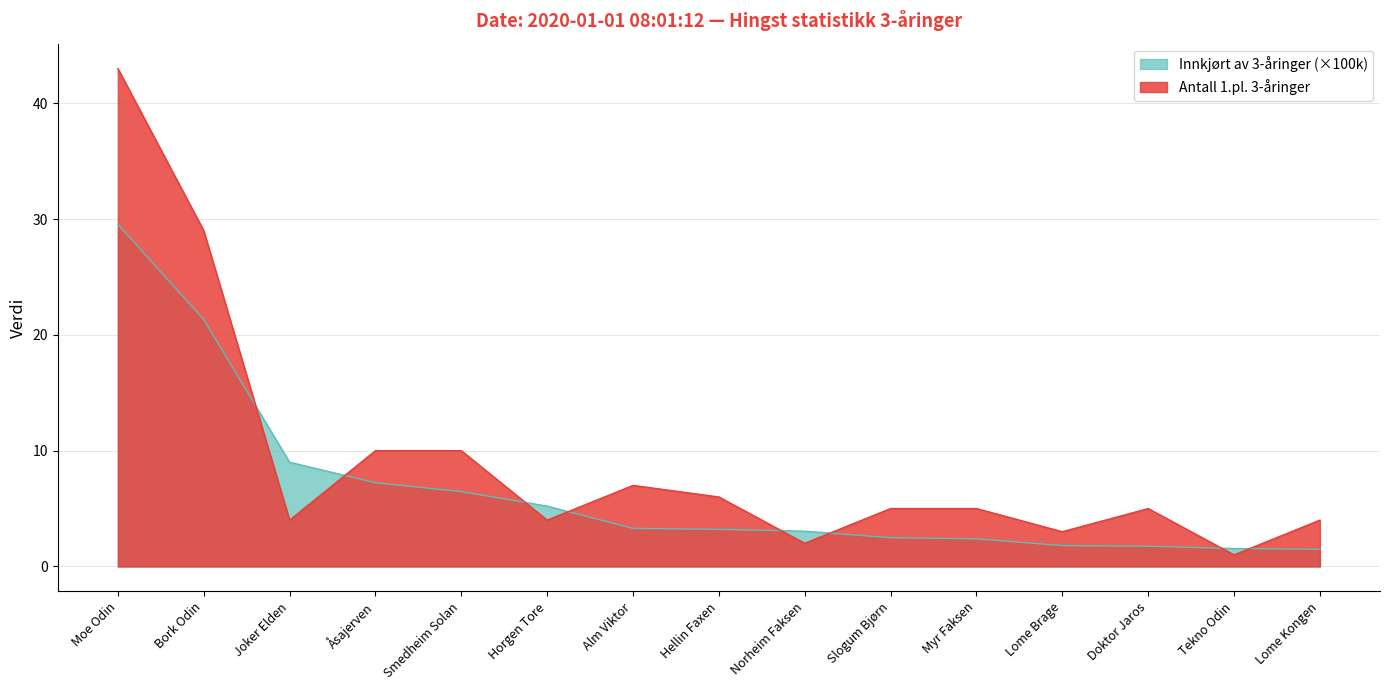

Which series has the widest spread of values?

Antall 1.pl. 3-åringer